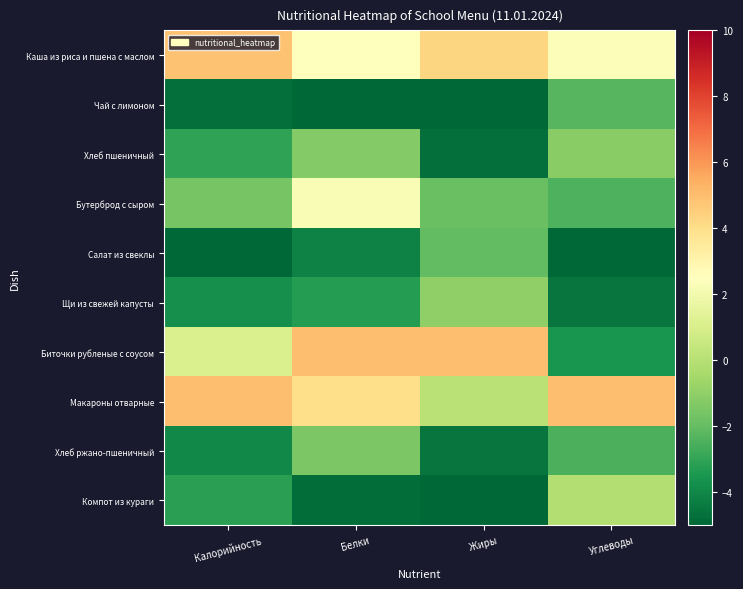

Which has a higher value, Углеводы or Жиры?

Жиры